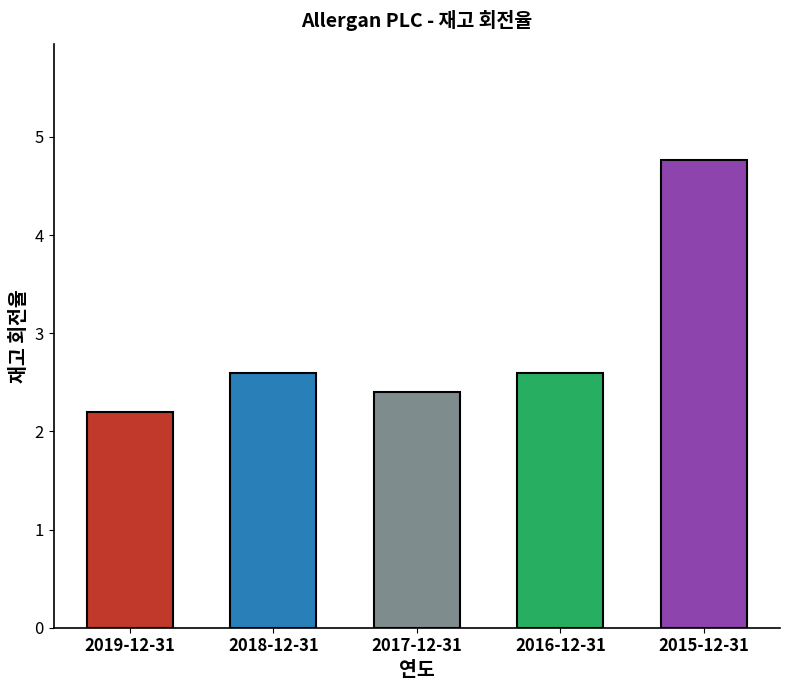

What value does the data have at 2017-12-31?

2.4